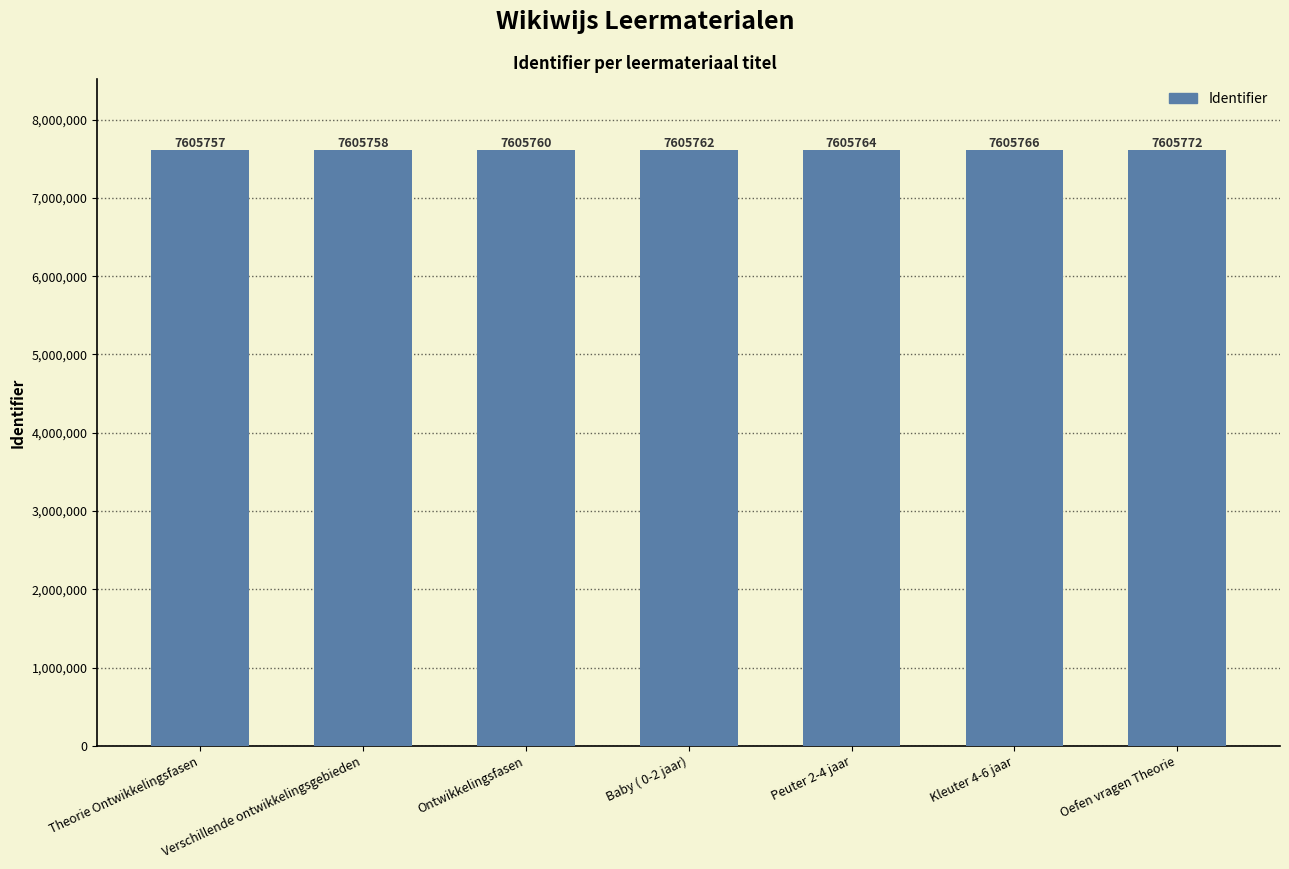

How many bars are there in total?

7